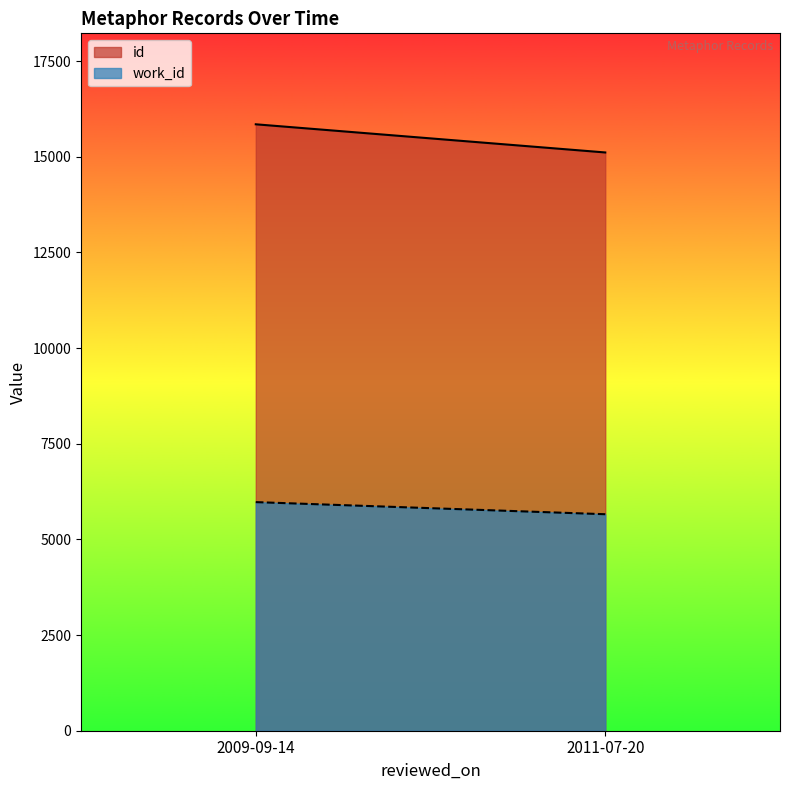

List the series in order of their peak value, highest first.

id, work_id